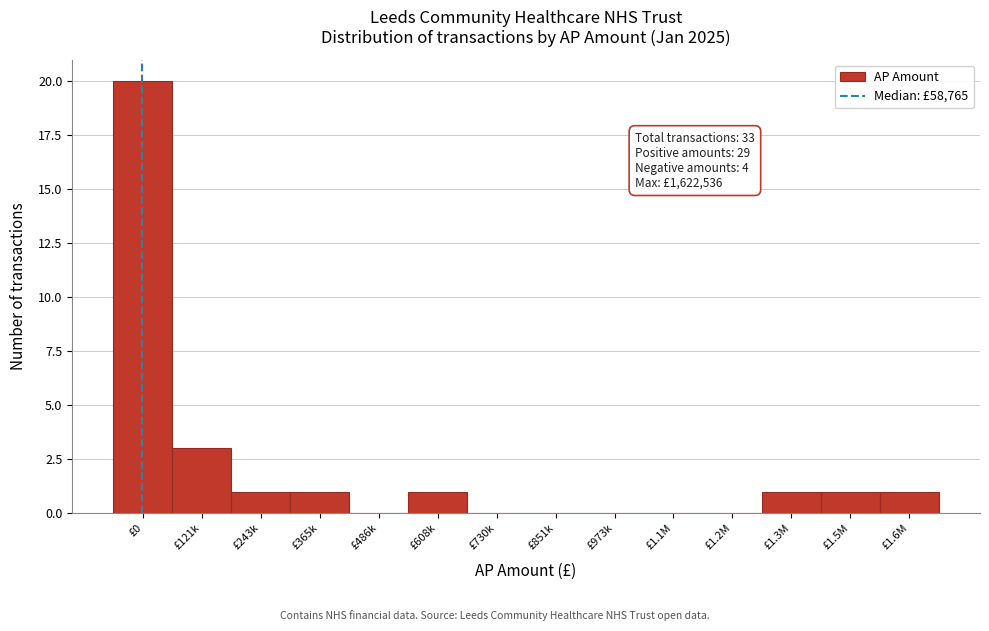

Reading right to left, extract all data points from this chart.

£1.6M=1	£1.5M=1	£1.3M=1	£1.2M=0	£1.1M=0	£973k=0	£851k=0	£730k=0	£608k=1	£486k=0	£365k=1	£243k=1	£121k=3	£0=20